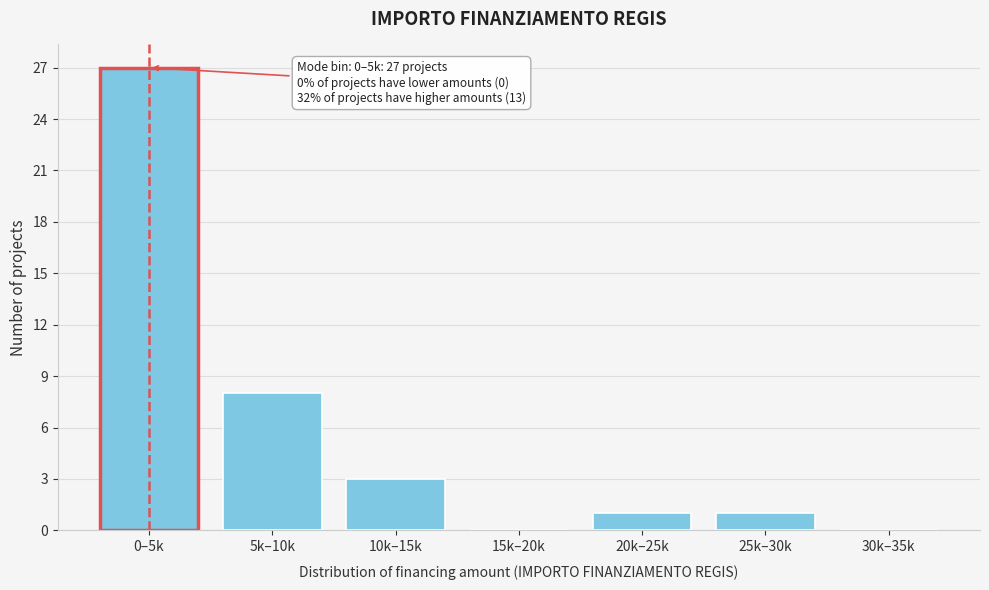

Reading left to right, list all the values displayed in this chart.

0–5k=27	5k–10k=8	10k–15k=3	15k–20k=0	20k–25k=1	25k–30k=1	30k–35k=0